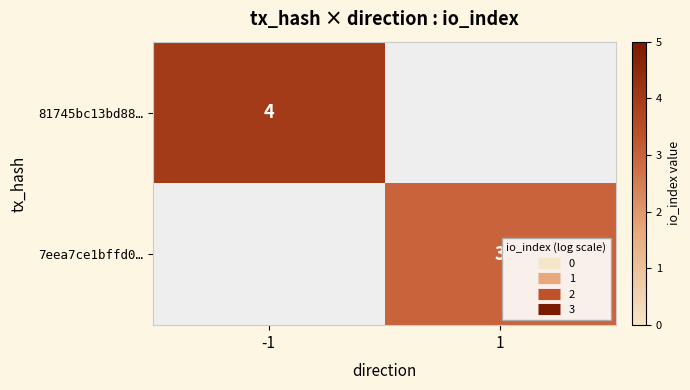

Where is 81745bc13bd88… nearest to the value 4?

-1